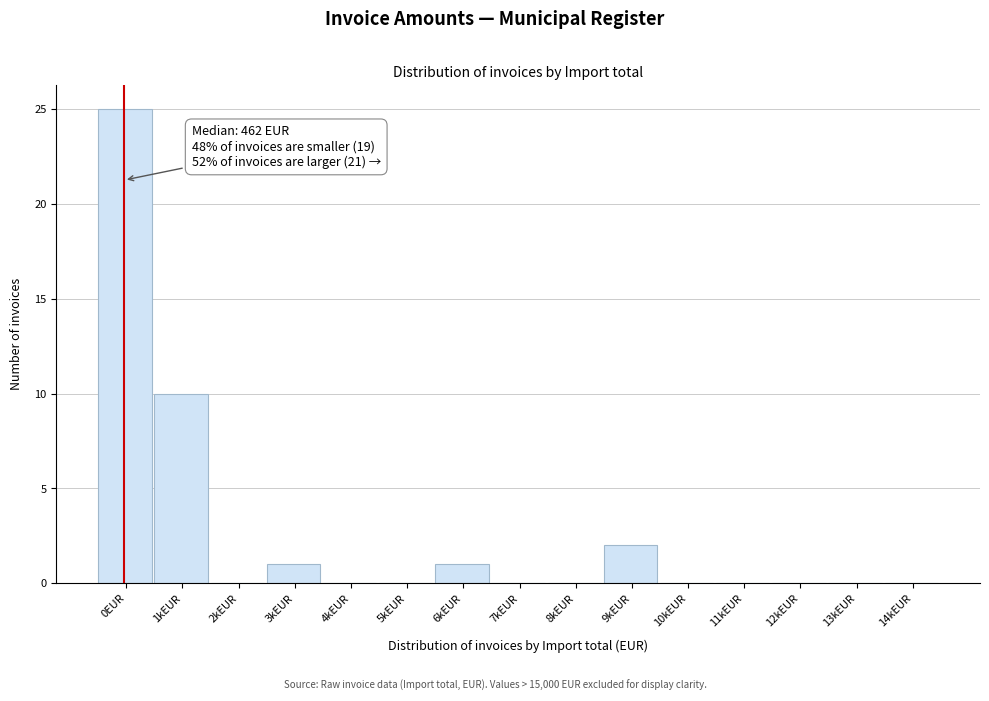

Reading left to right, list all the values displayed in this chart.

0EUR=25	1kEUR=10	2kEUR=0	3kEUR=1	4kEUR=0	5kEUR=0	6kEUR=1	7kEUR=0	8kEUR=0	9kEUR=2	10kEUR=0	11kEUR=0	12kEUR=0	13kEUR=0	14kEUR=0